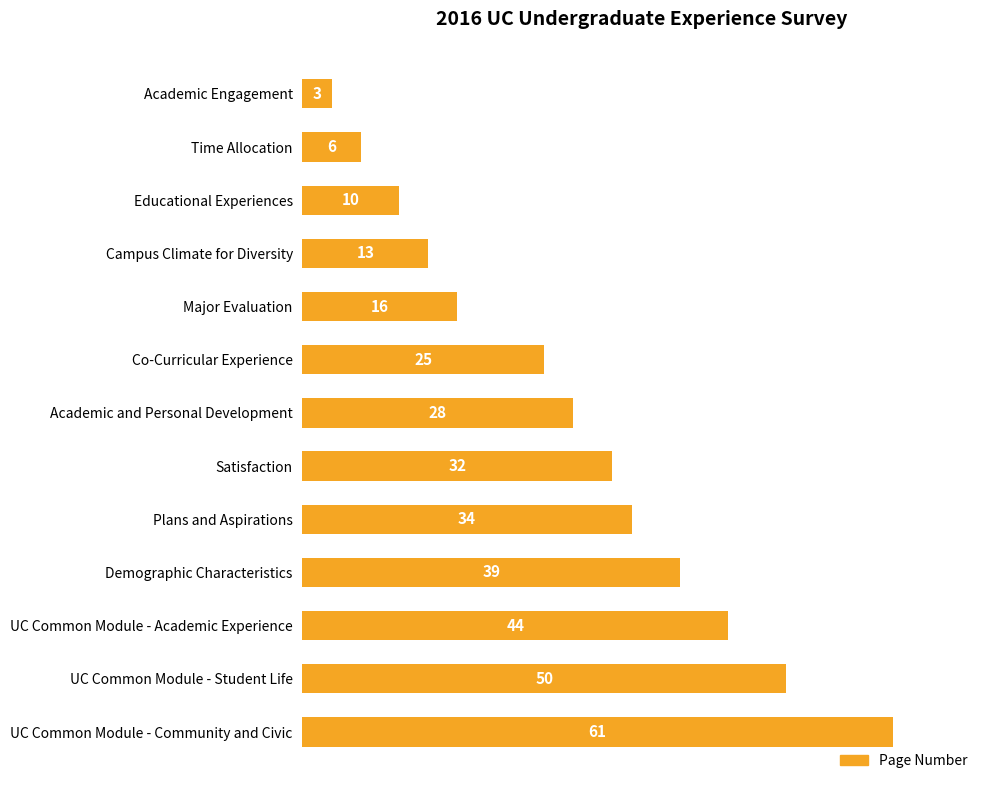

What is the label of the 6th bar from the top?

Co-Curricular Experience